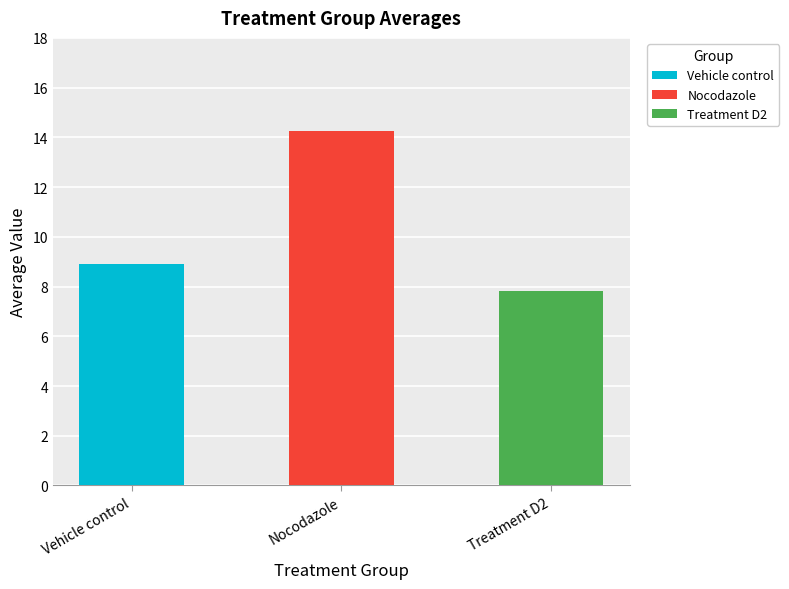

At which label does the data first exceed 8?

Vehicle control